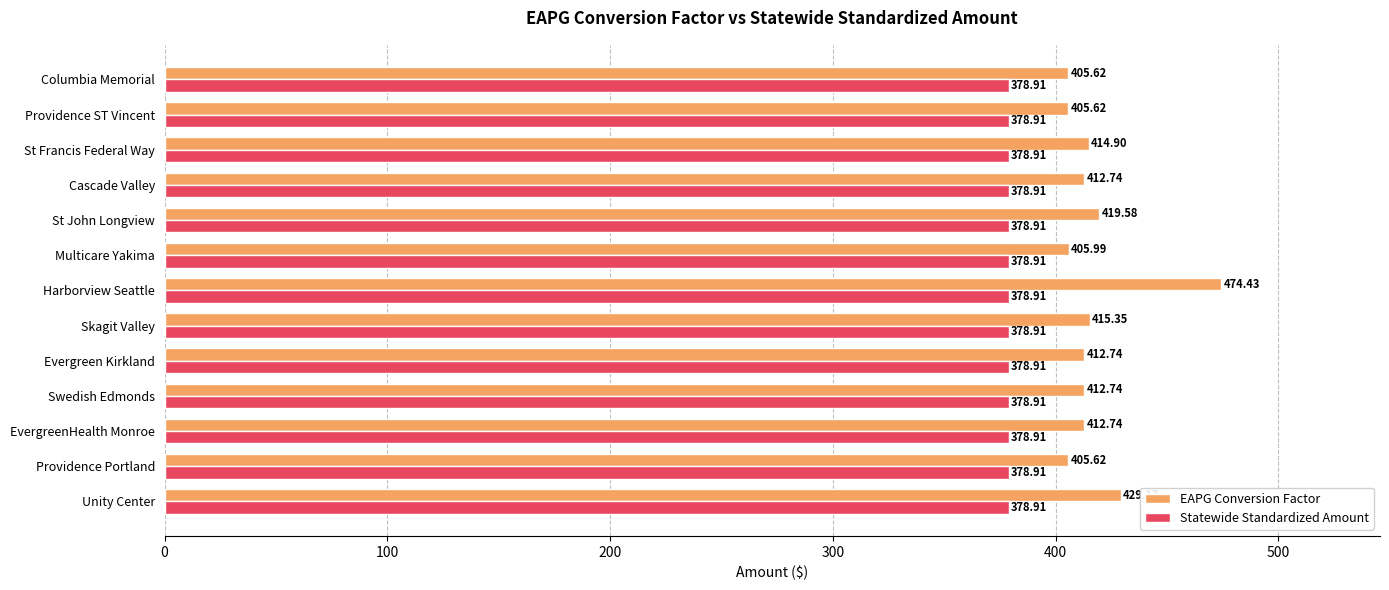

What is the sum of all Statewide Standardized Amount values?

4925.8